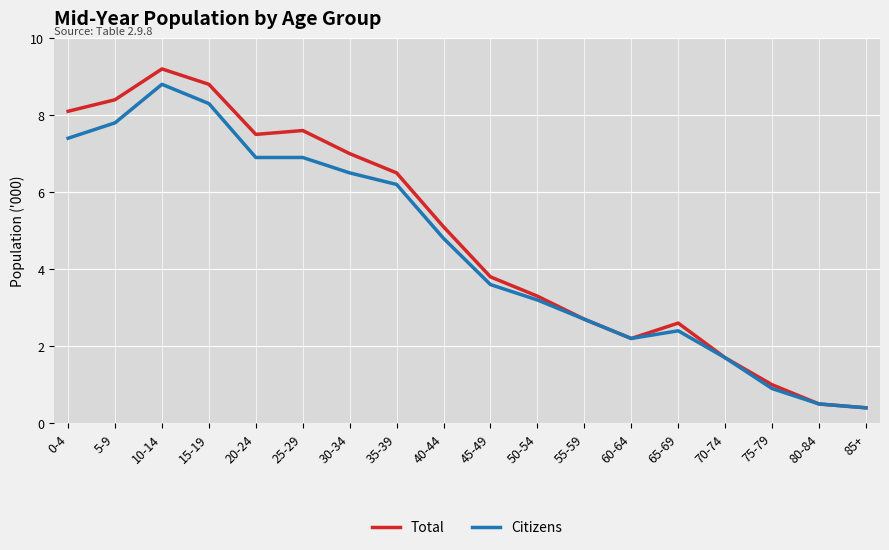

At which category is the sum across all series the highest?

10-14